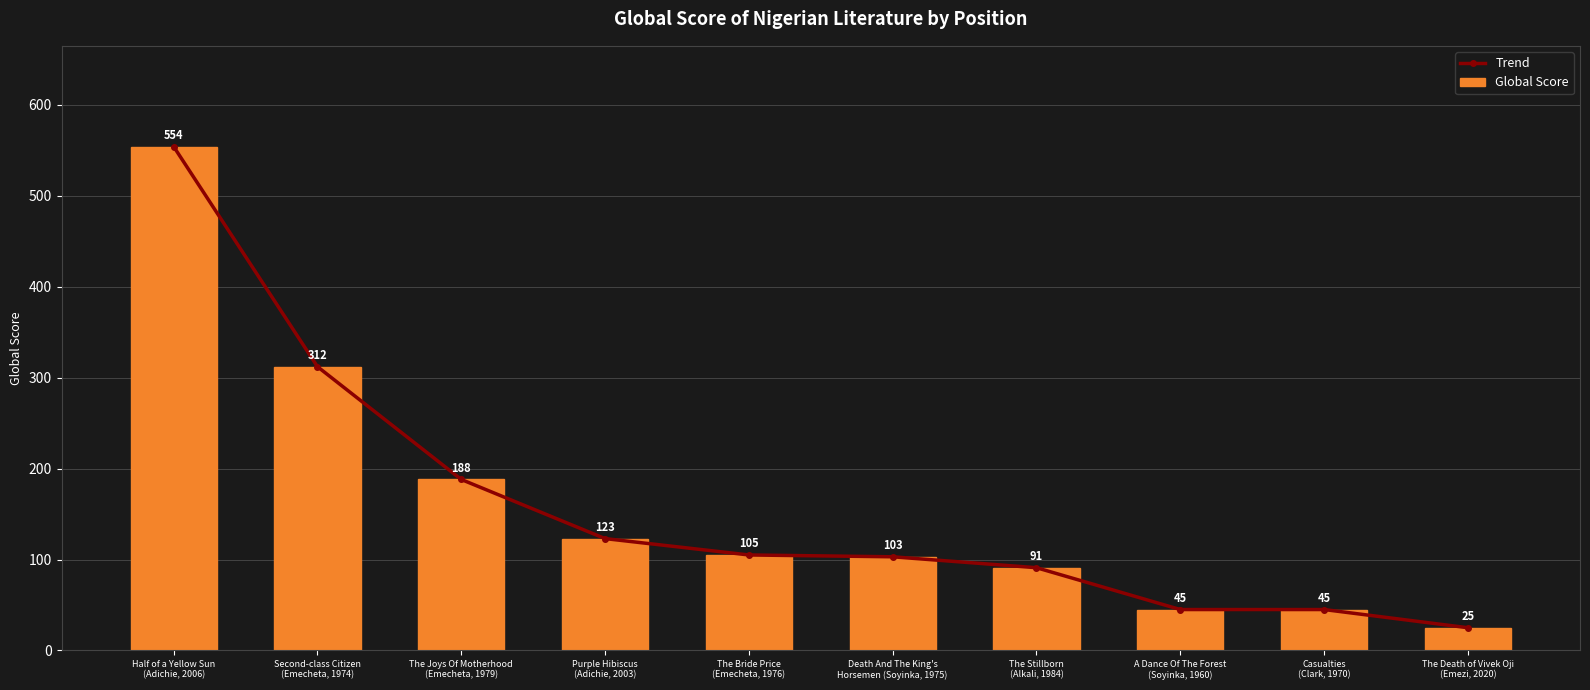

What is the value of the Global Score bar at the 2nd from the left?

312